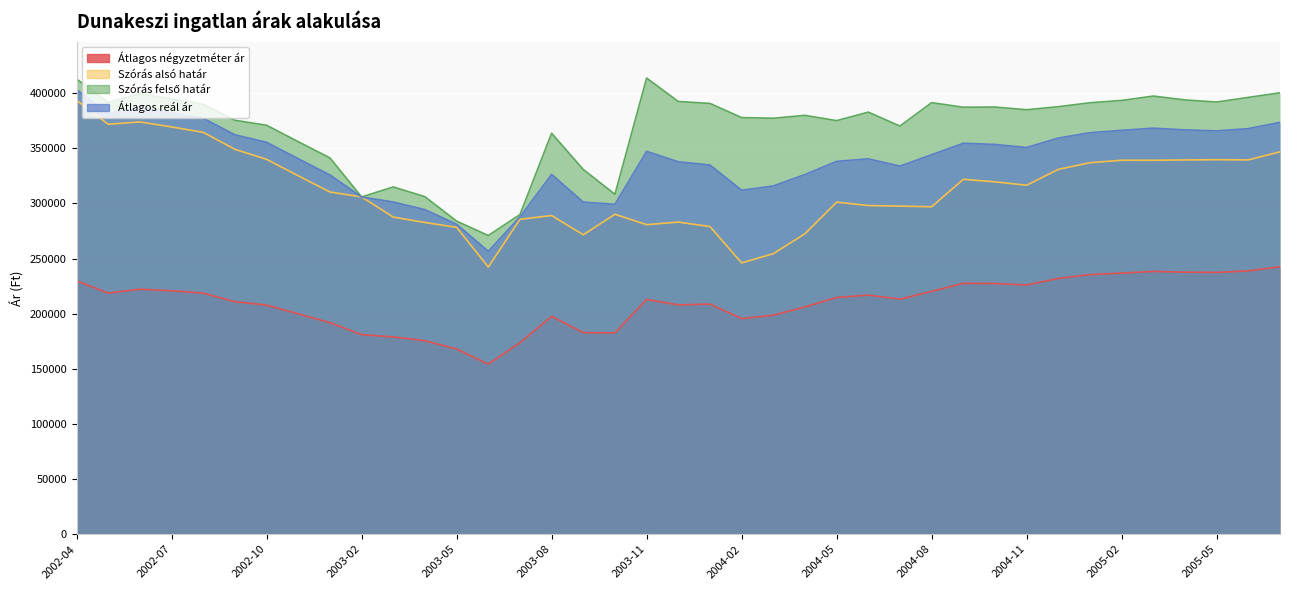

What is the value of the Átlagos négyzetméter ár point at the 1st from the left?

229806